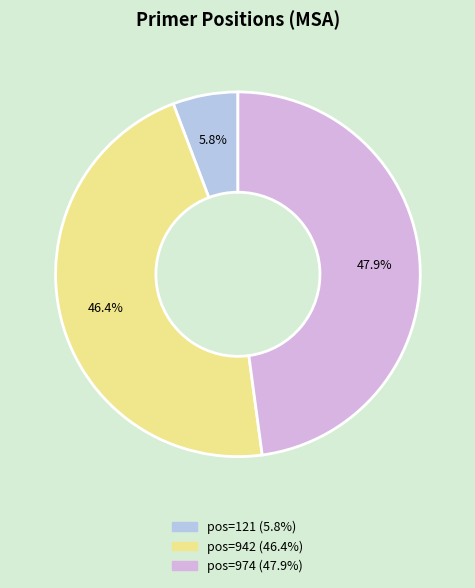

Is there any slice that represents more than half of the pie?

No